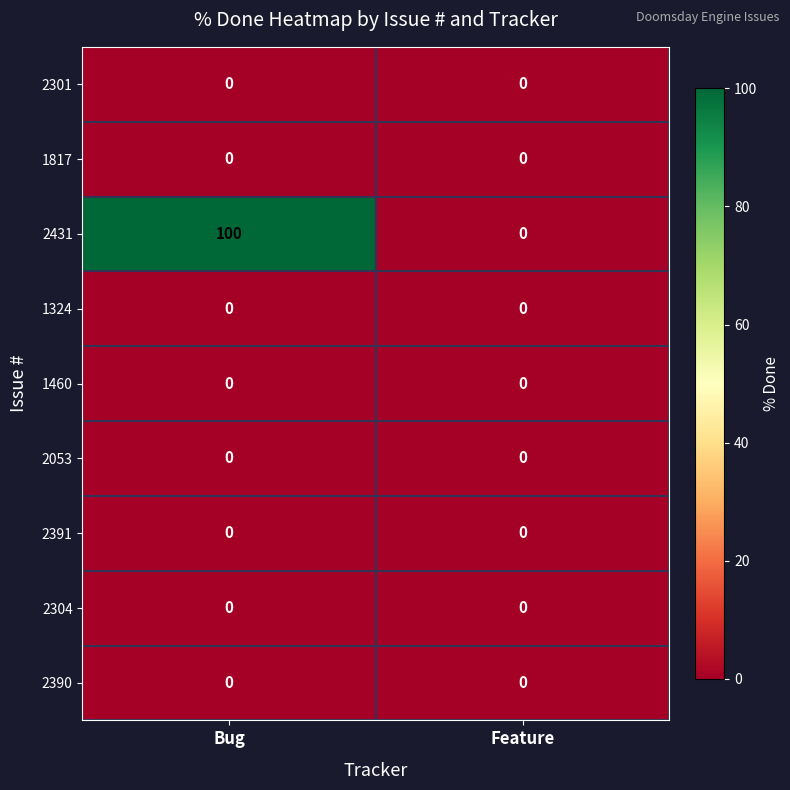

Which category has the highest value across all series?

Bug